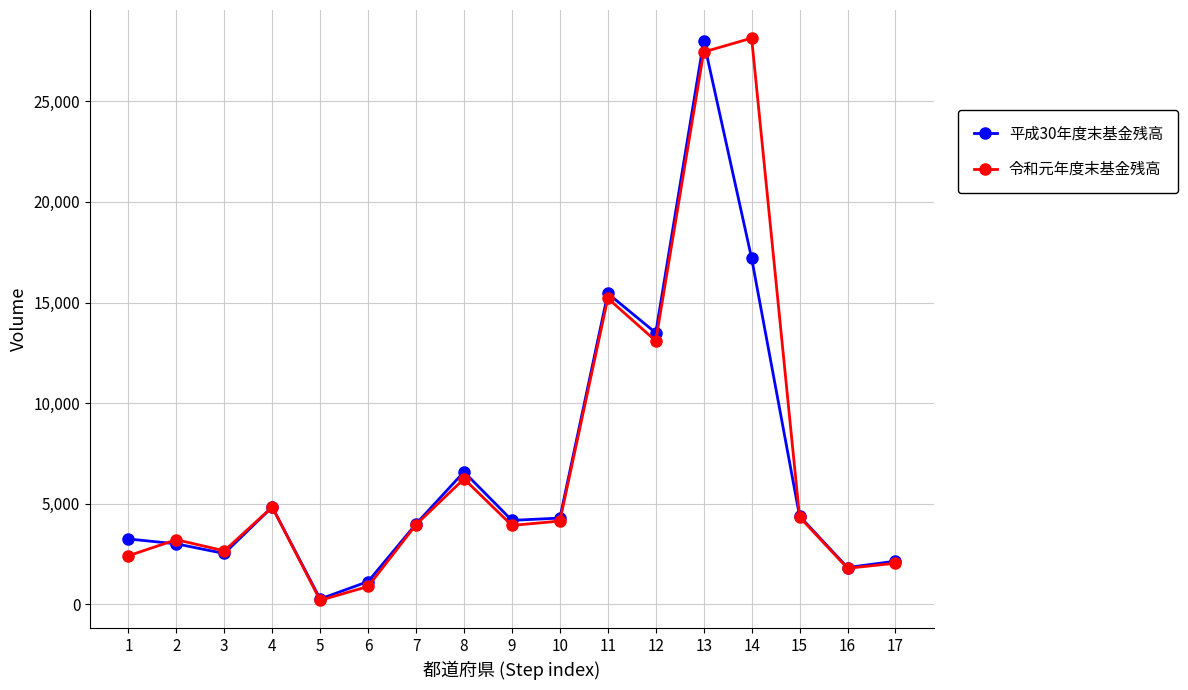

The value of 平成30年度末基金残高 at 13 is 6375.6. True or false?

False